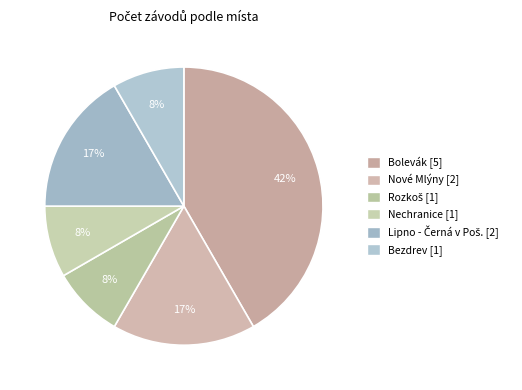

To the nearest percent, what is the difference between the largest and smallest slice percentages?

33%